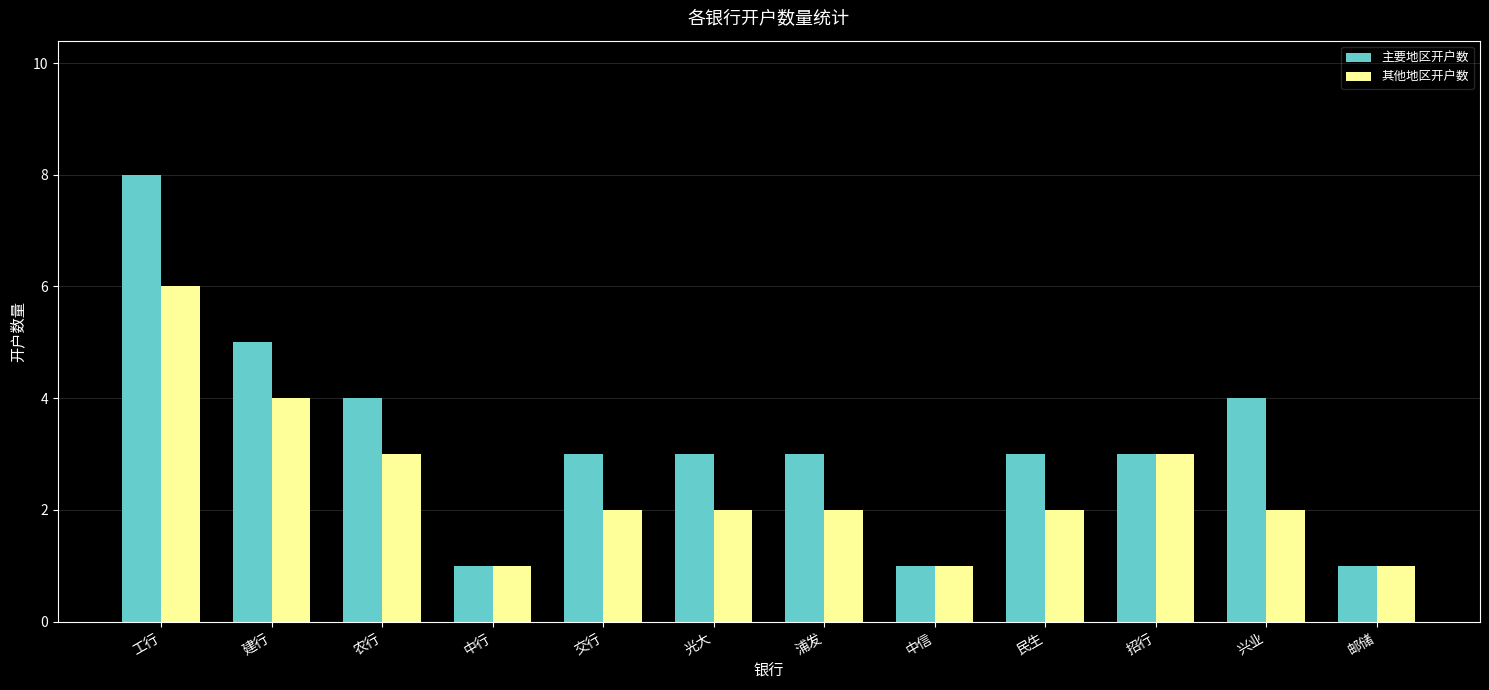

Reading left to right, extract all data points from this chart.

主要地区开户数: 工行=8	建行=5	农行=4	中行=1	交行=3	光大=3	浦发=3	中信=1	民生=3	招行=3	兴业=4	邮储=1
其他地区开户数: 工行=6	建行=4	农行=3	中行=1	交行=2	光大=2	浦发=2	中信=1	民生=2	招行=3	兴业=2	邮储=1